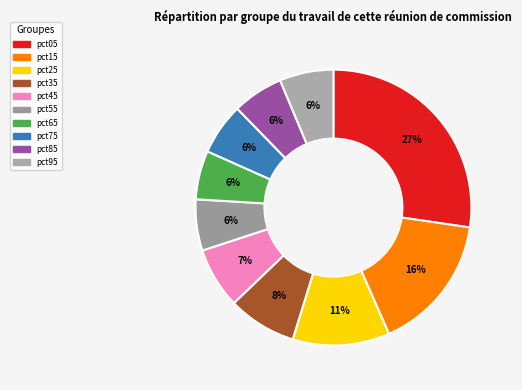

Combined, what portion of the pie is pct05 and pct95?

33.6%